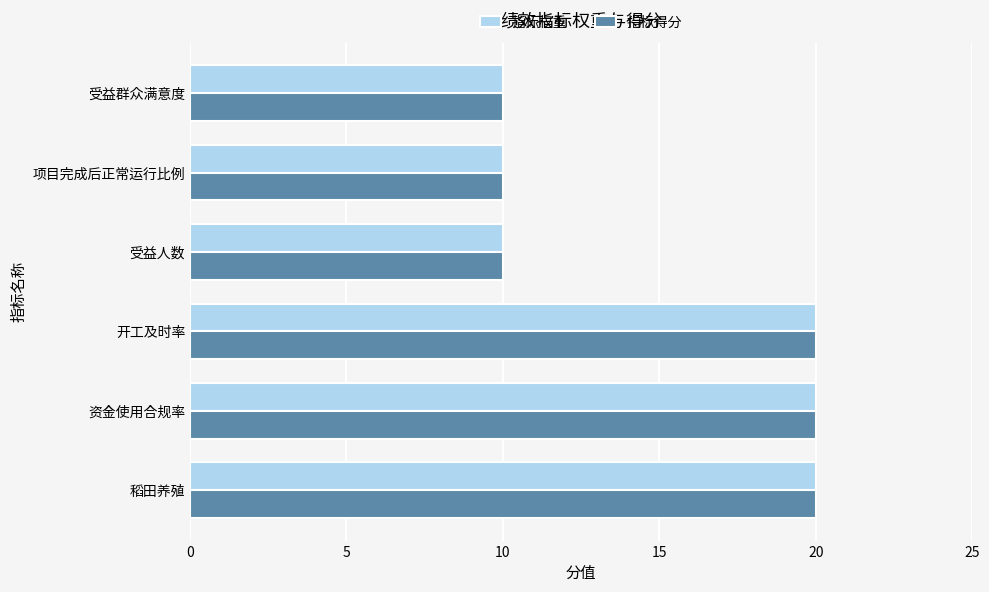

What is the sum of the 指标得分 values at 受益人数 and 开工及时率?

30